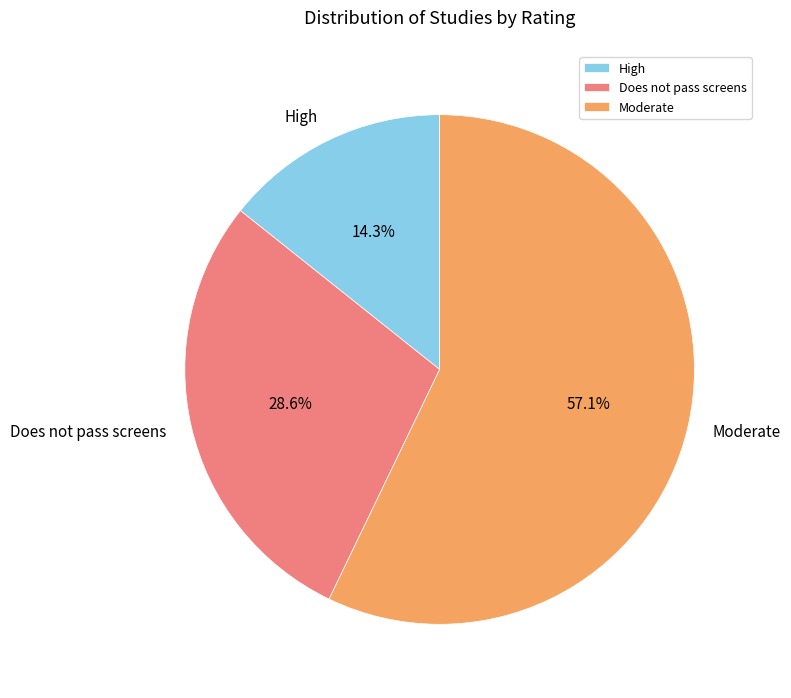

Which slice is the largest?

Moderate